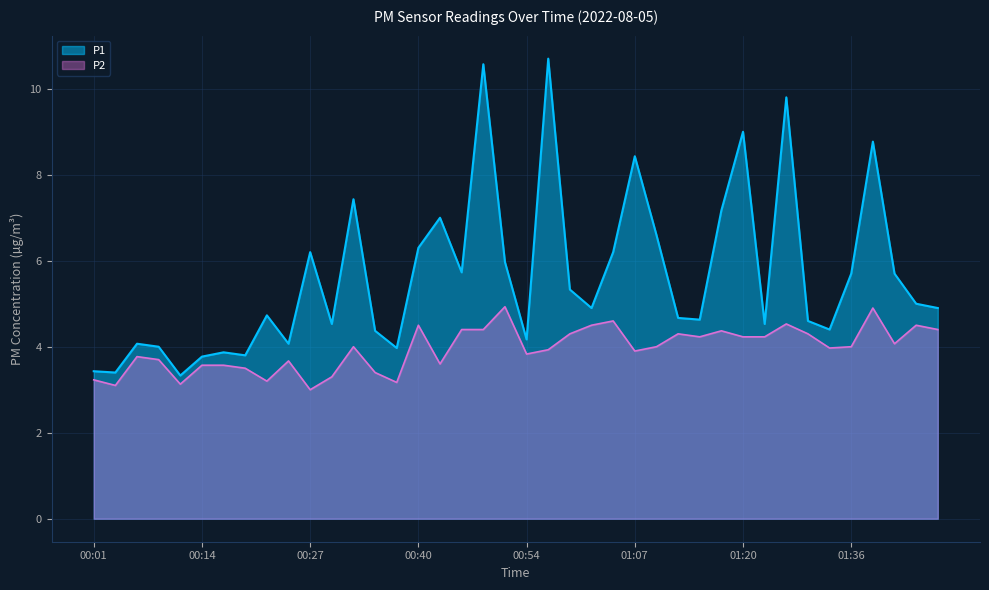

At which category is the sum across all series the highest?

00:49